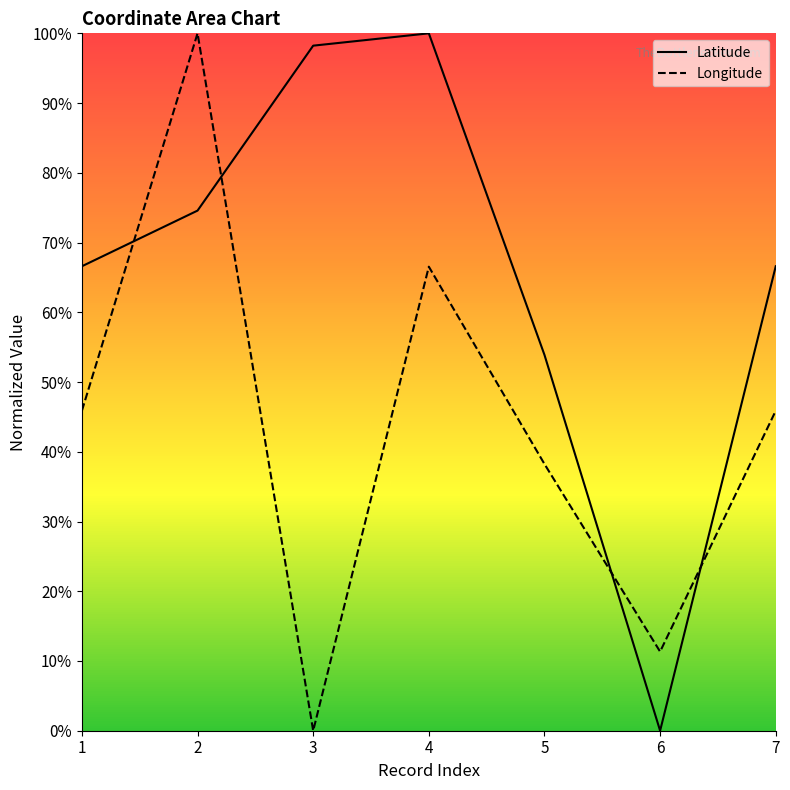

At 3, list the series in order from largest to smallest.

Latitude, Longitude